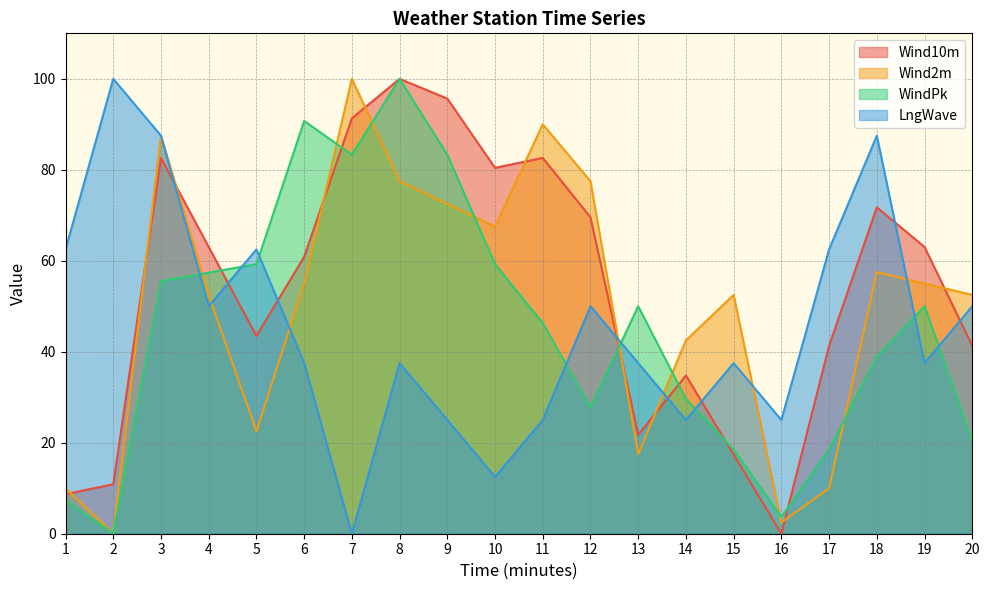

True or false: Wind10m and WindPk intersect in this chart.

True